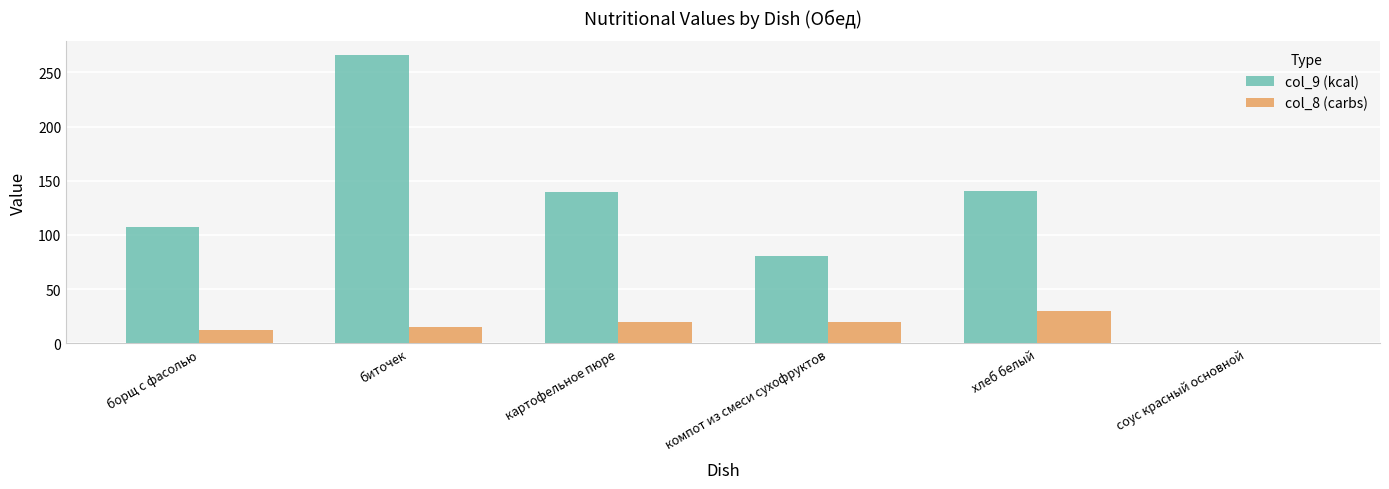

Reading left to right, extract all data points from this chart.

col_9 (kcal): 107.5	265.7	139.4	81.0	140.6	0.5
col_8 (carbs): 12.3	14.8	19.8	19.8	29.5	0.1